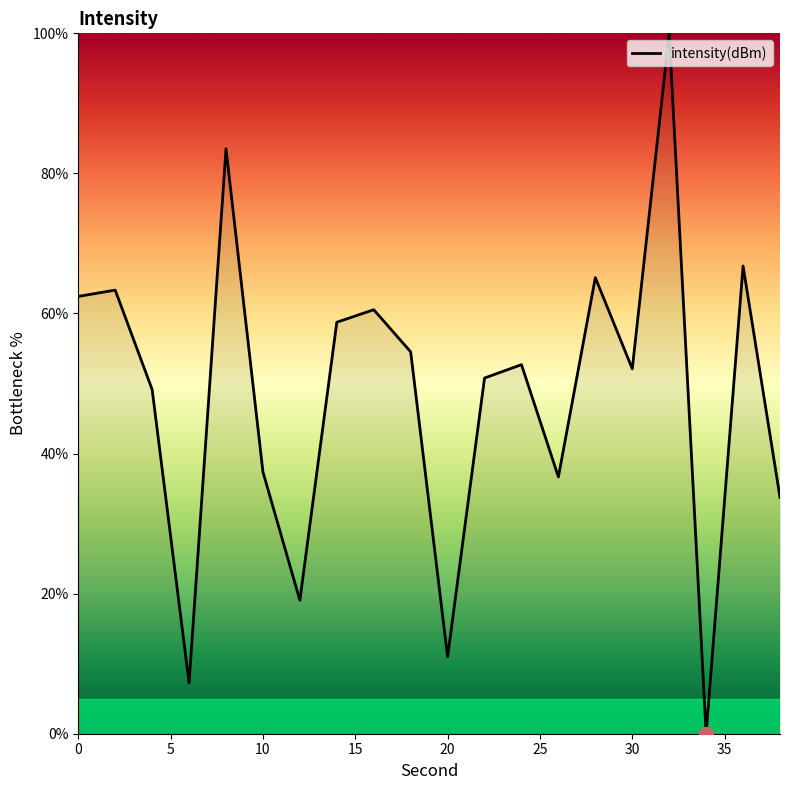

Reading left to right, list all the values displayed in this chart.

62.4	63.3	49.1	7.3	83.5	37.4	19.1	58.8	60.5	54.5	11.0	50.8	52.7	36.7	65.1	52.1	100.0	0.0	66.8	33.7